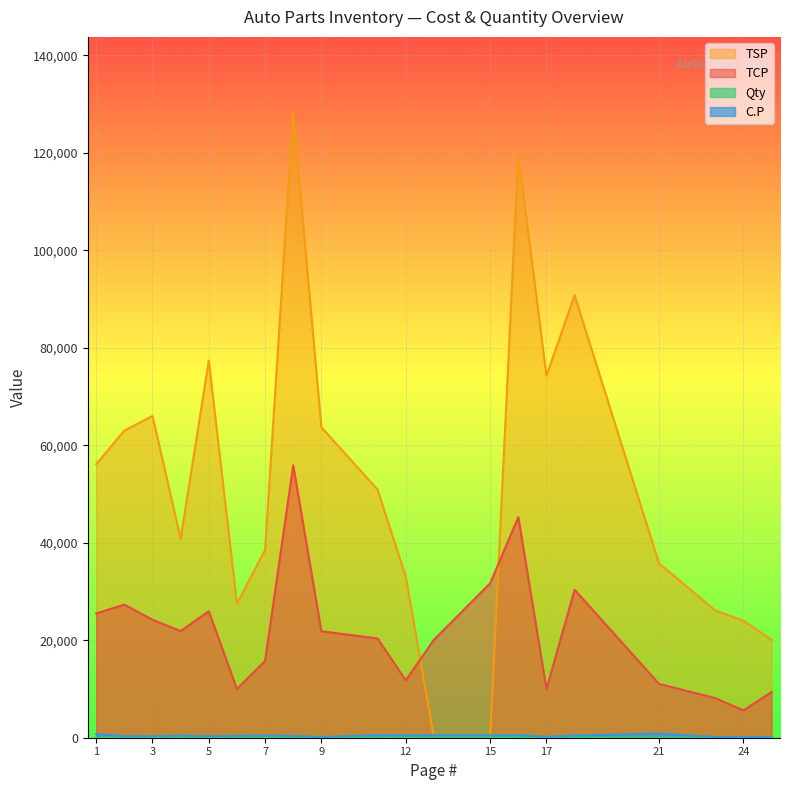

How many lines are shown in the chart?

4